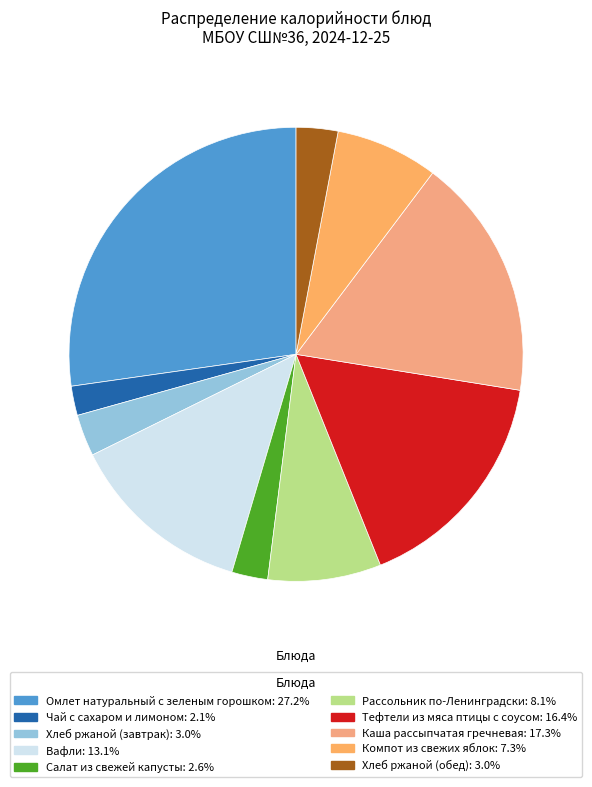

What percentage is the Салат из свежей капусты slice, to the nearest percent?

3%